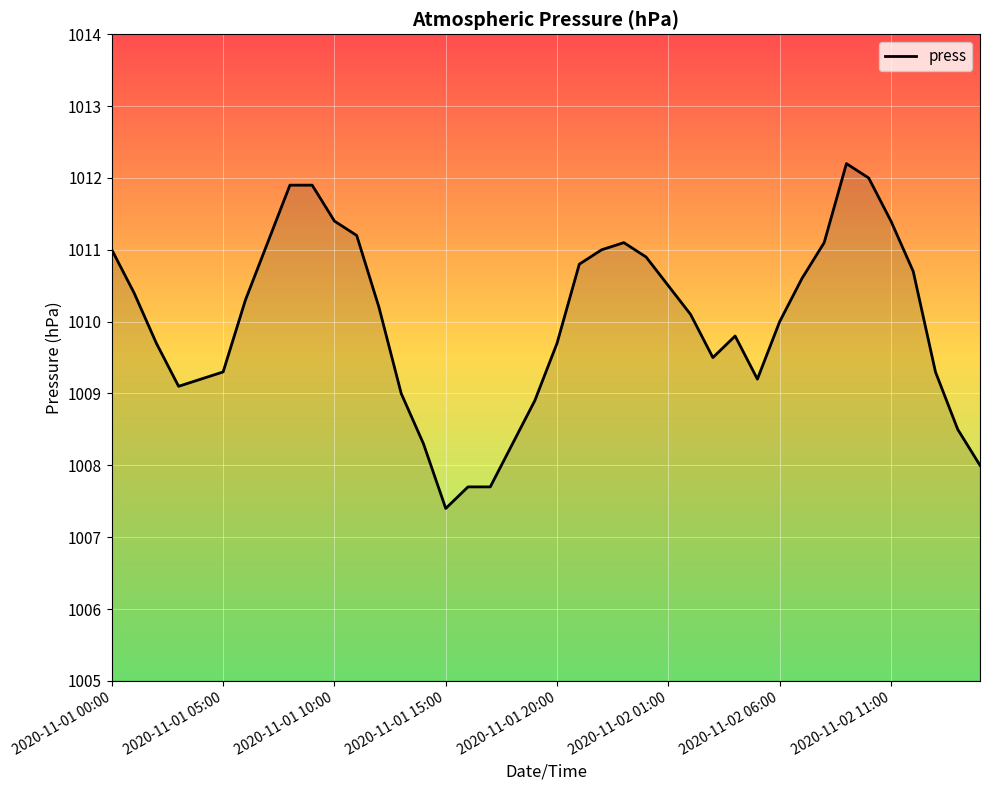

True or false: there are more than 2 points higher than both neighbors.

True